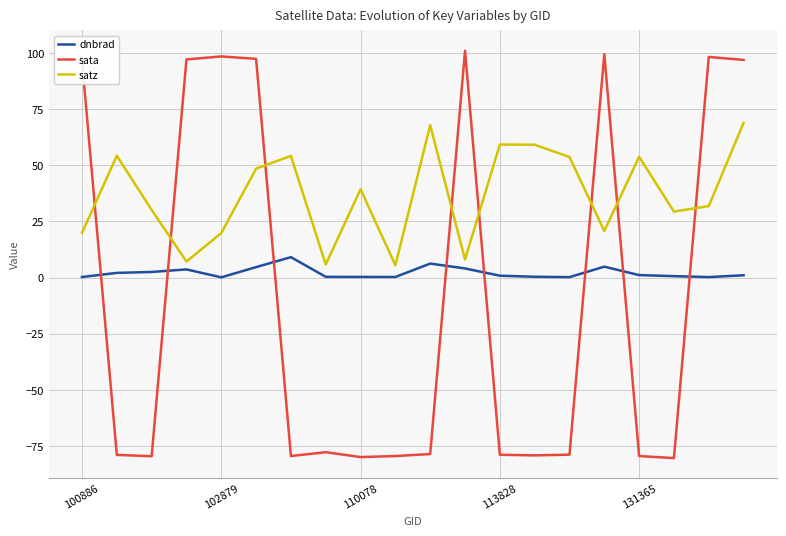

Which series ends up on top after the final intersection of sata and dnbrad?

sata